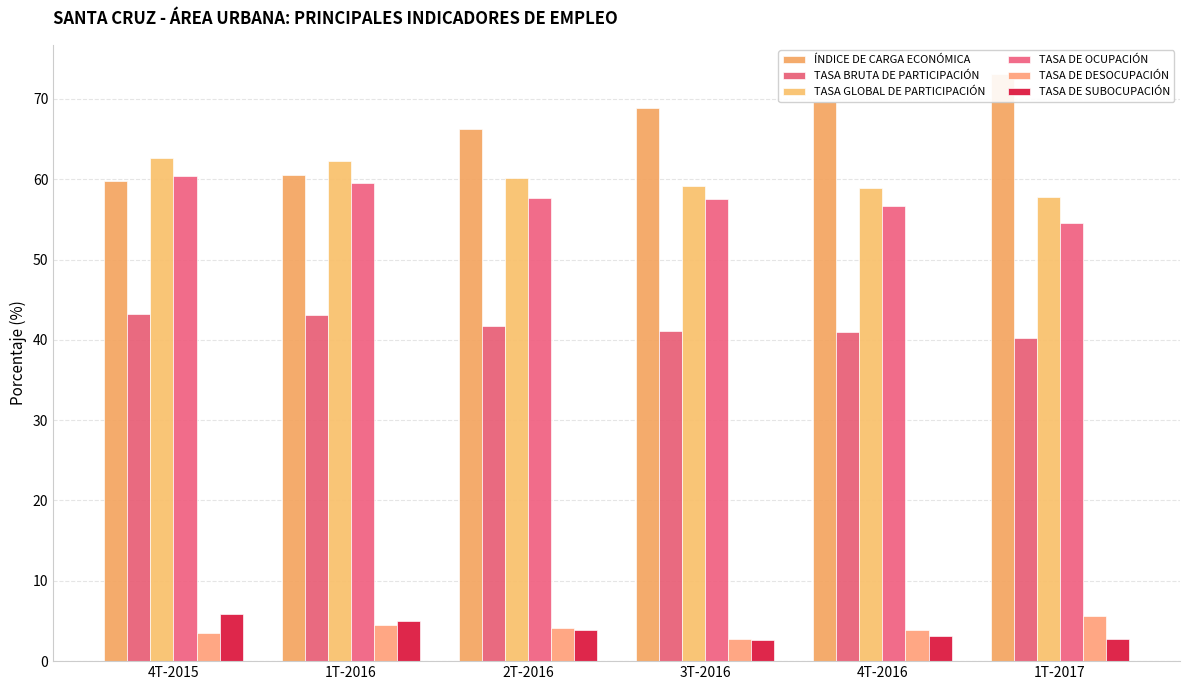

Reading left to right, list all the values displayed in this chart.

ÍNDICE DE CARGA ECONÓMICA: 4T-2015=59.8	1T-2016=60.6	2T-2016=66.2	3T-2016=68.9	4T-2016=69.6	1T-2017=73.1
TASA BRUTA DE PARTICIPACIÓN: 4T-2015=43.3	1T-2016=43.1	2T-2016=41.7	3T-2016=41.1	4T-2016=41.0	1T-2017=40.2
TASA GLOBAL DE PARTICIPACIÓN: 4T-2015=62.6	1T-2016=62.3	2T-2016=60.2	3T-2016=59.2	4T-2016=59.0	1T-2017=57.8
TASA DE OCUPACIÓN: 4T-2015=60.4	1T-2016=59.5	2T-2016=57.7	3T-2016=57.5	4T-2016=56.7	1T-2017=54.5
TASA DE DESOCUPACIÓN: 4T-2015=3.4	1T-2016=4.5	2T-2016=4.1	3T-2016=2.8	4T-2016=3.8	1T-2017=5.7
TASA DE SUBOCUPACIÓN: 4T-2015=5.8	1T-2016=5.0	2T-2016=3.8	3T-2016=2.6	4T-2016=3.1	1T-2017=2.8